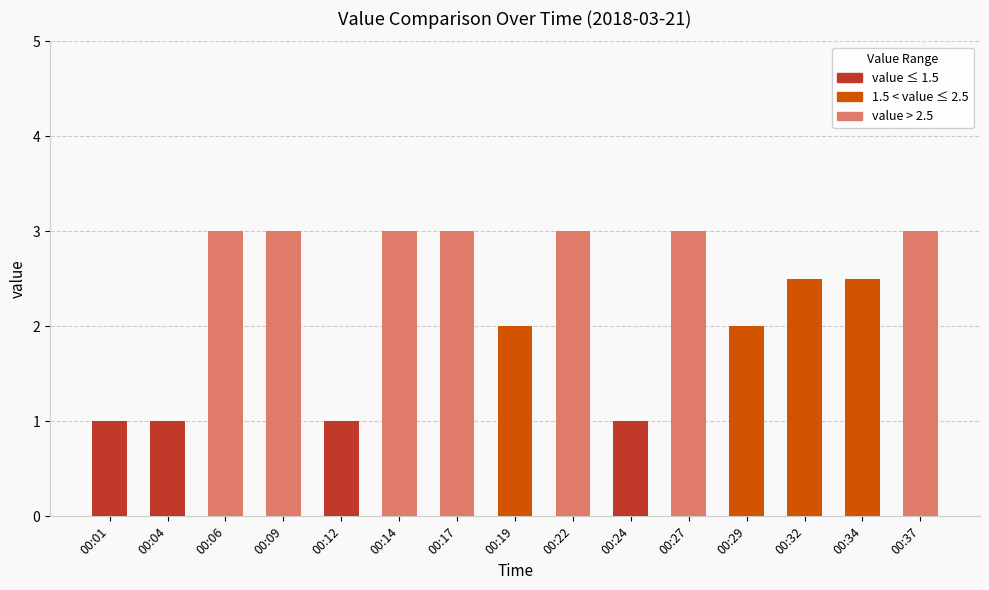

What is the smallest value displayed?

1.0